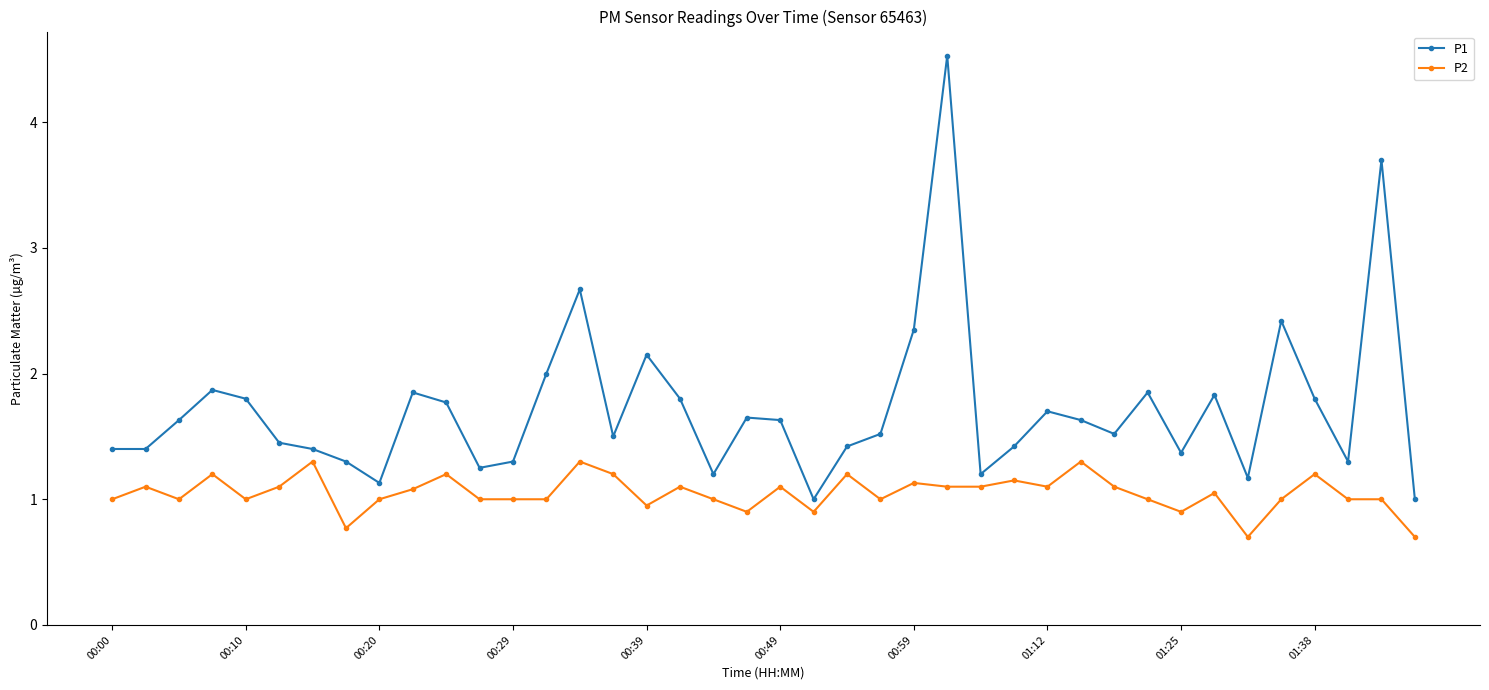

What is the difference between the maximum and second lowest values in the P1 series?

3.5